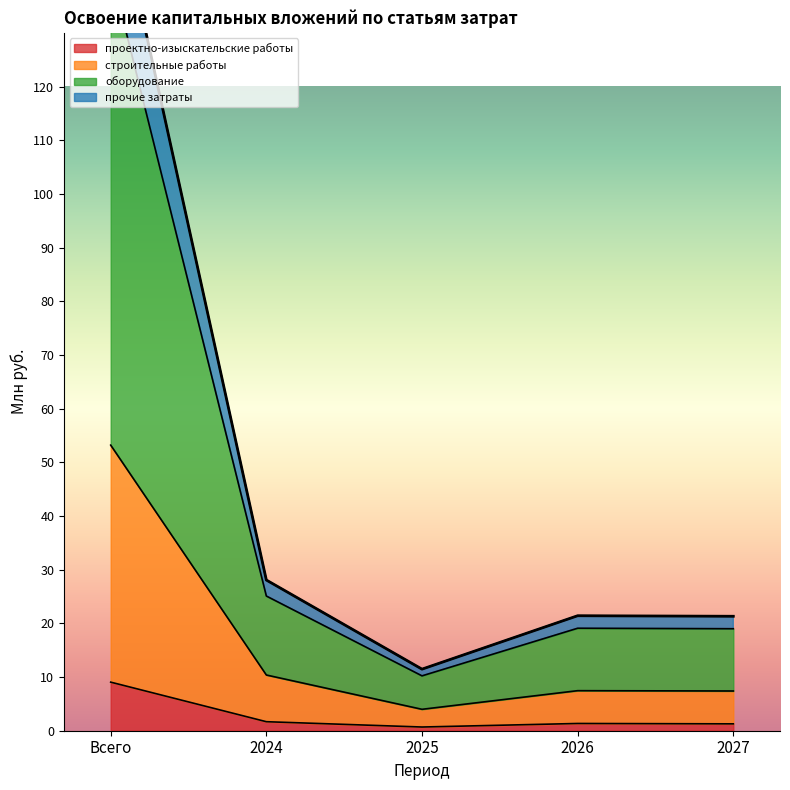

How many interior local peaks does the проектно-изыскательские работы series have?

1